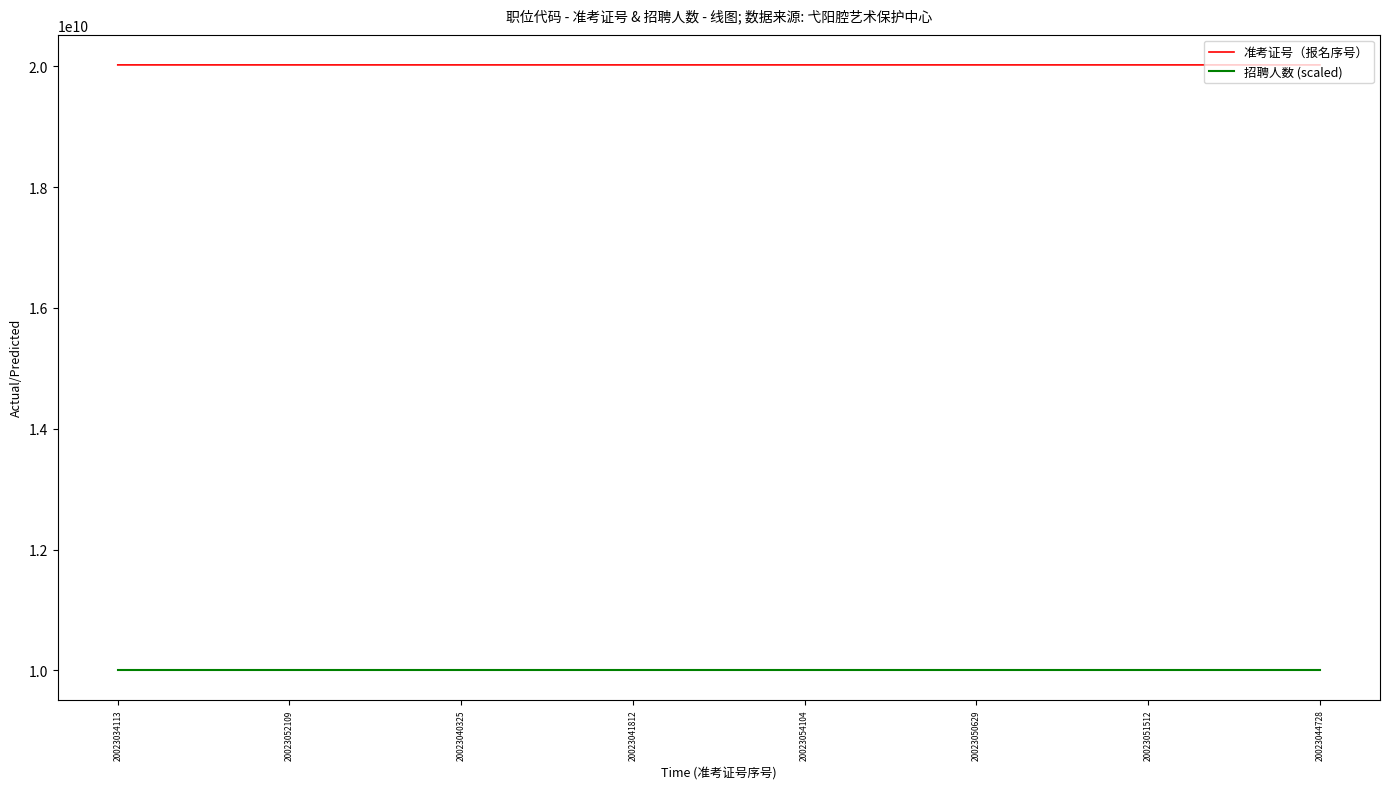

What is the smallest value displayed?

10011527052